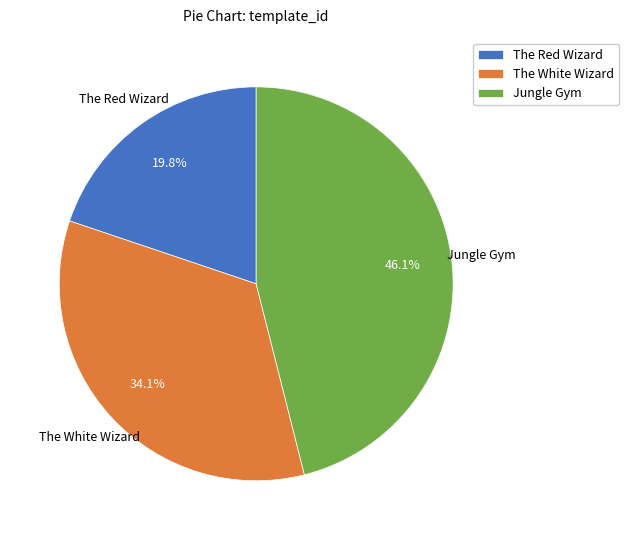

Does Jungle Gym account for over 50% of the chart?

No